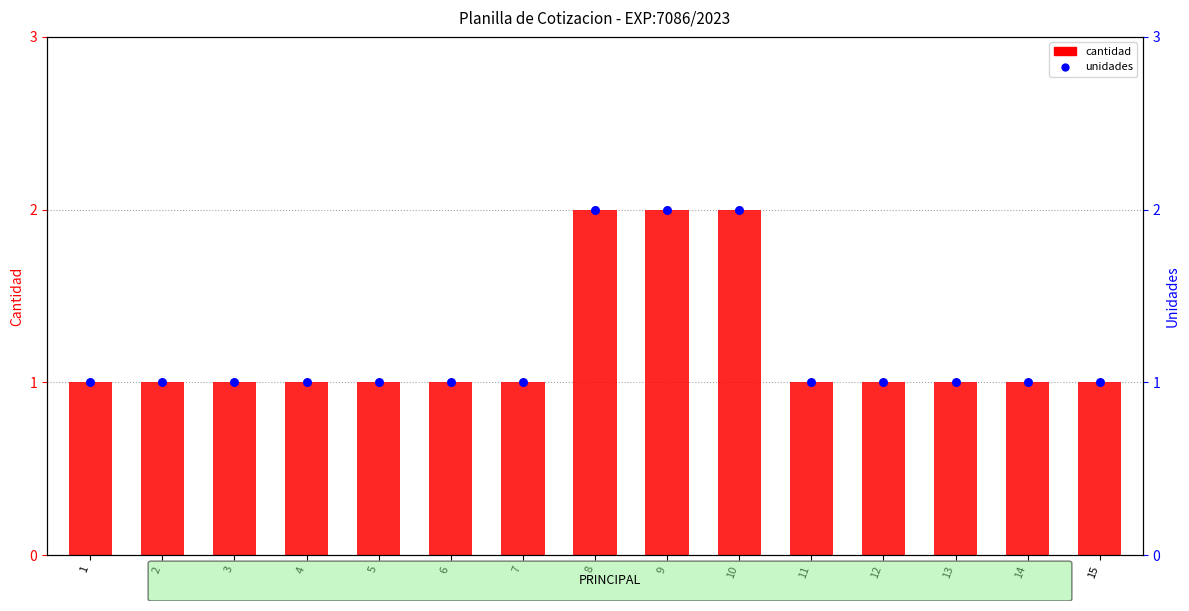

Which series has the widest spread of Y values?

cantidad